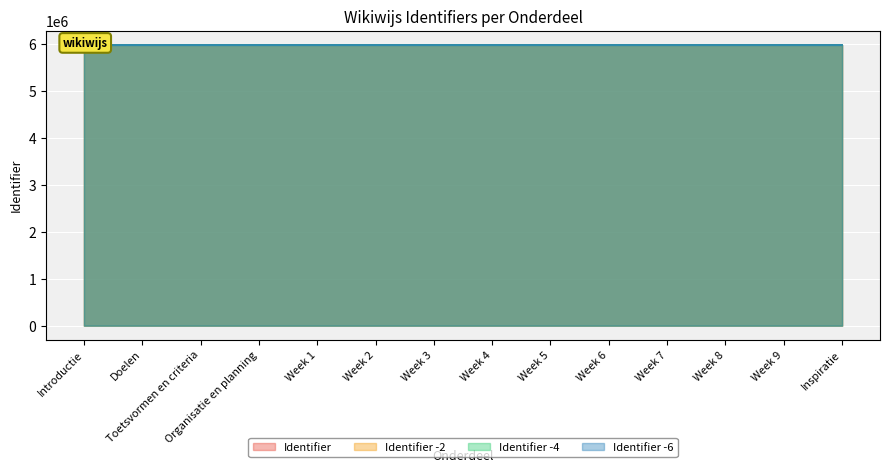

Which category has the lowest value across all series?

Introductie